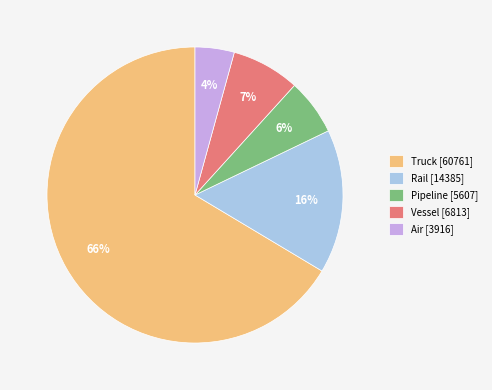

True or false: Rail accounts for 16% of the total.

True